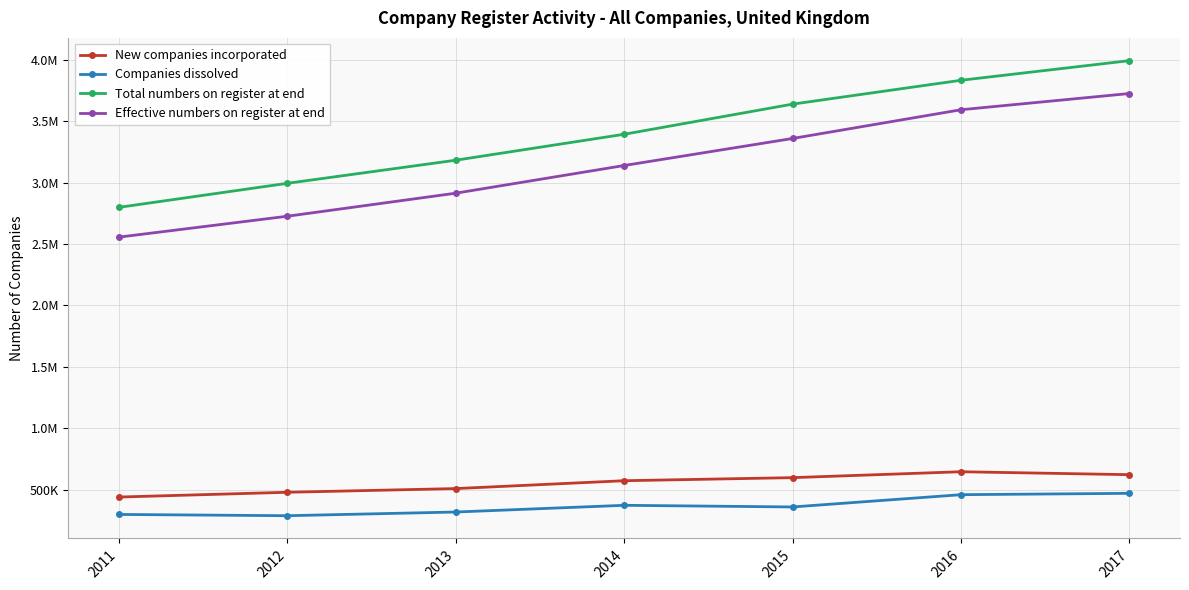

Rank the series by their maximum value, from lowest to highest.

Companies dissolved, New companies incorporated, Effective numbers on register at end, Total numbers on register at end